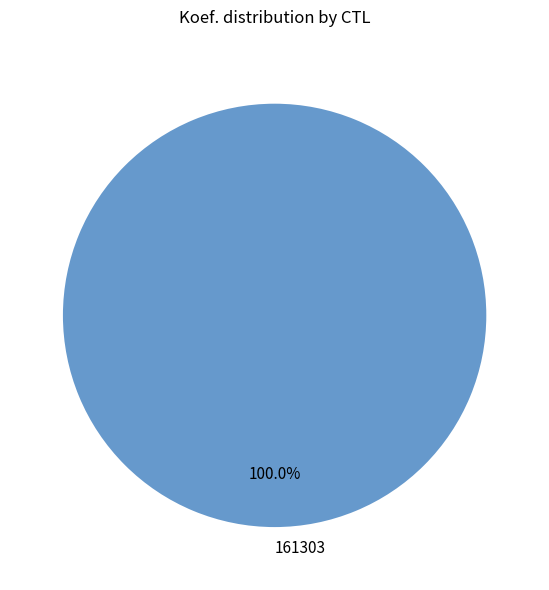

Which slice represents more than half of the pie?

161303